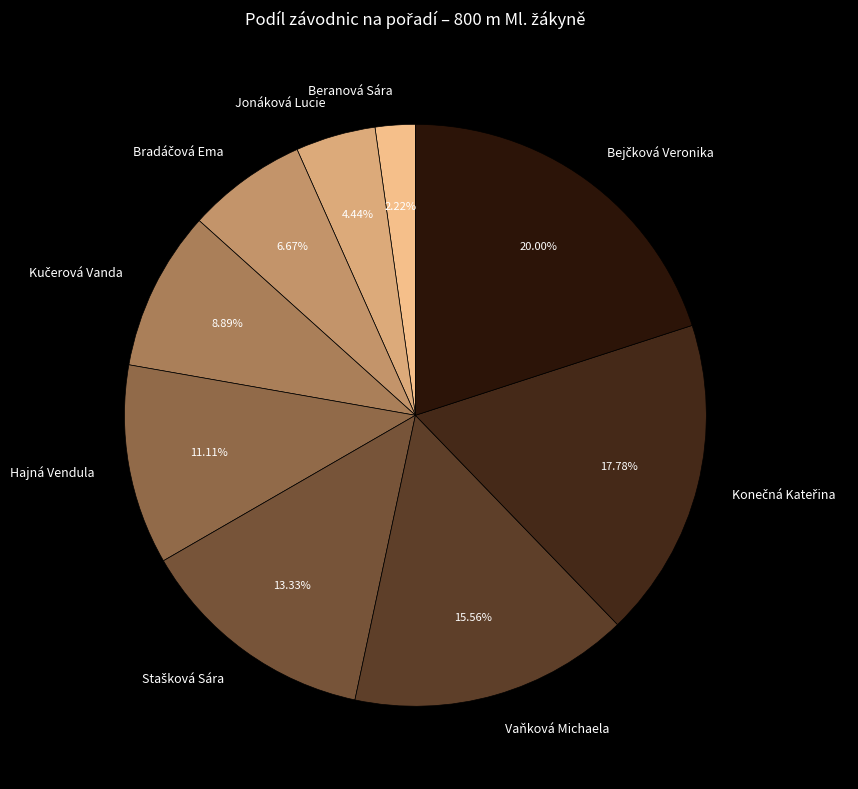

Which category has the smallest portion of the pie?

Beranová Sára